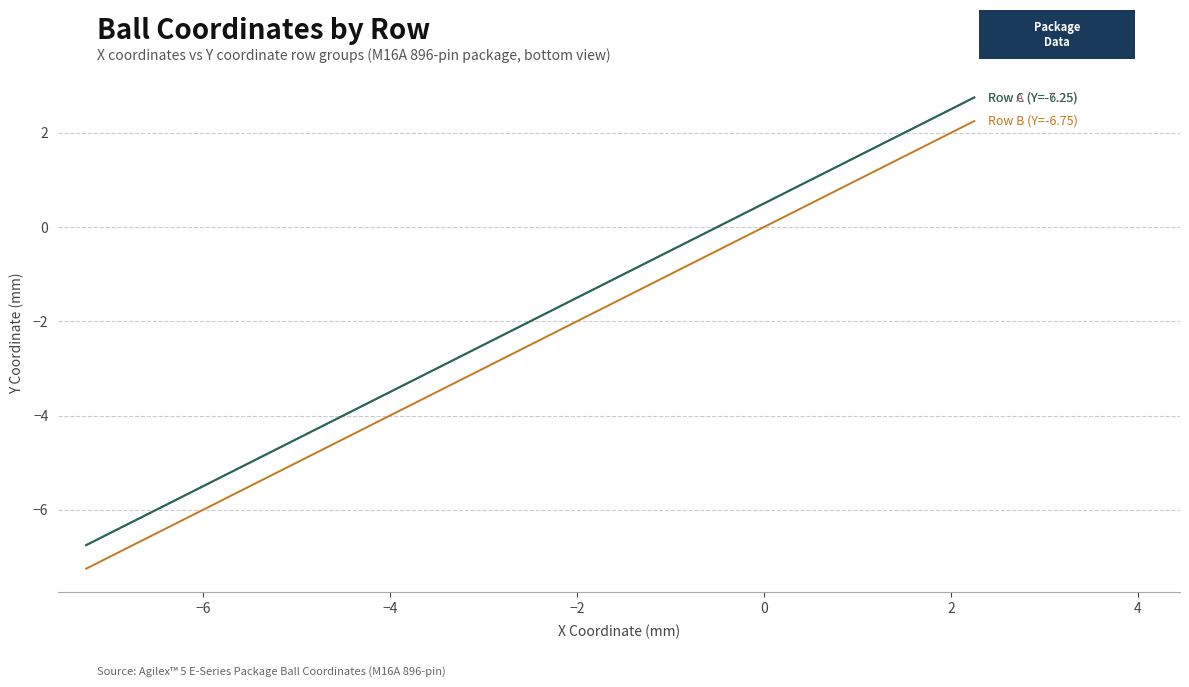

Is this an area chart (filled region under the line)?

No